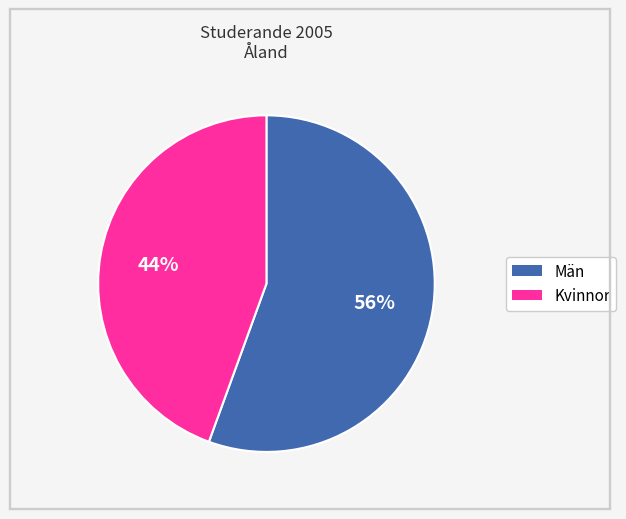

Rank the categories by value from lowest to highest.

Kvinnor, Män